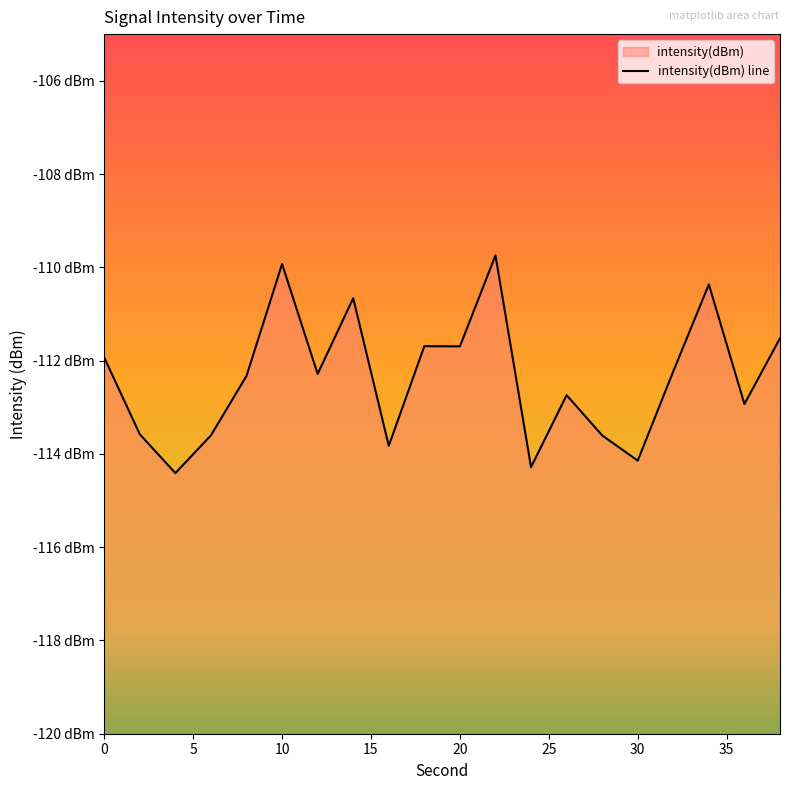

The chart shows a value of -159.1 at 17. True or false?

False